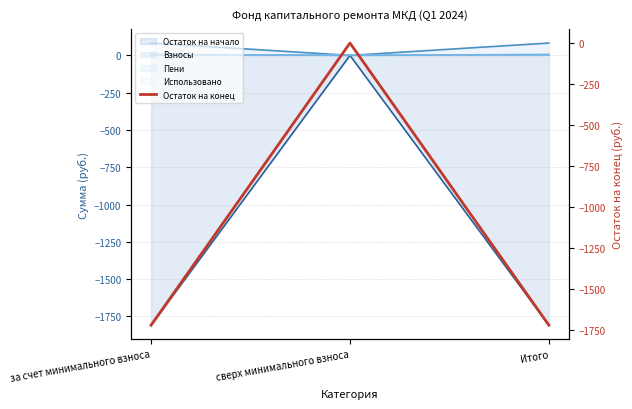

What is the difference between the values at за счет минимального взноса and сверх минимального взноса?

1720.2